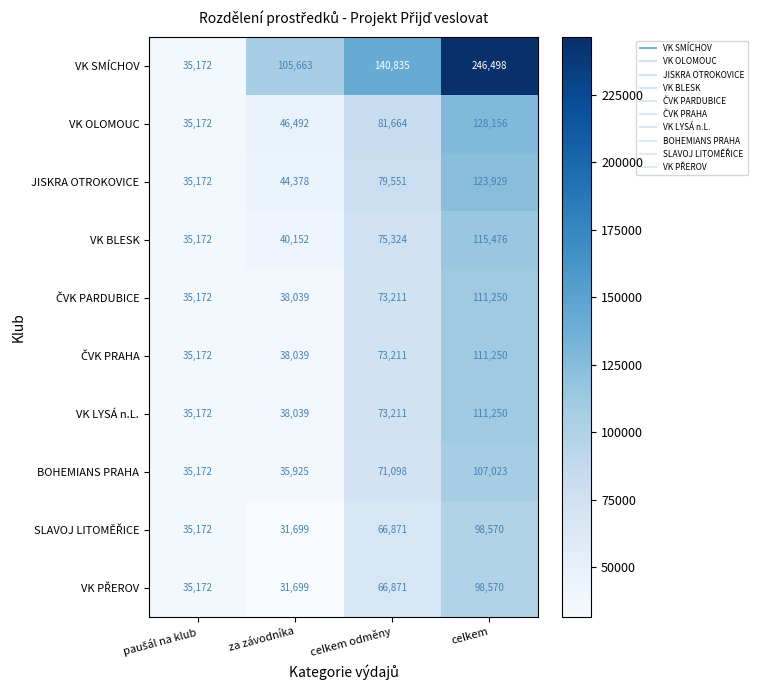

At which category does the chart reach its minimum across all series?

za závodníka